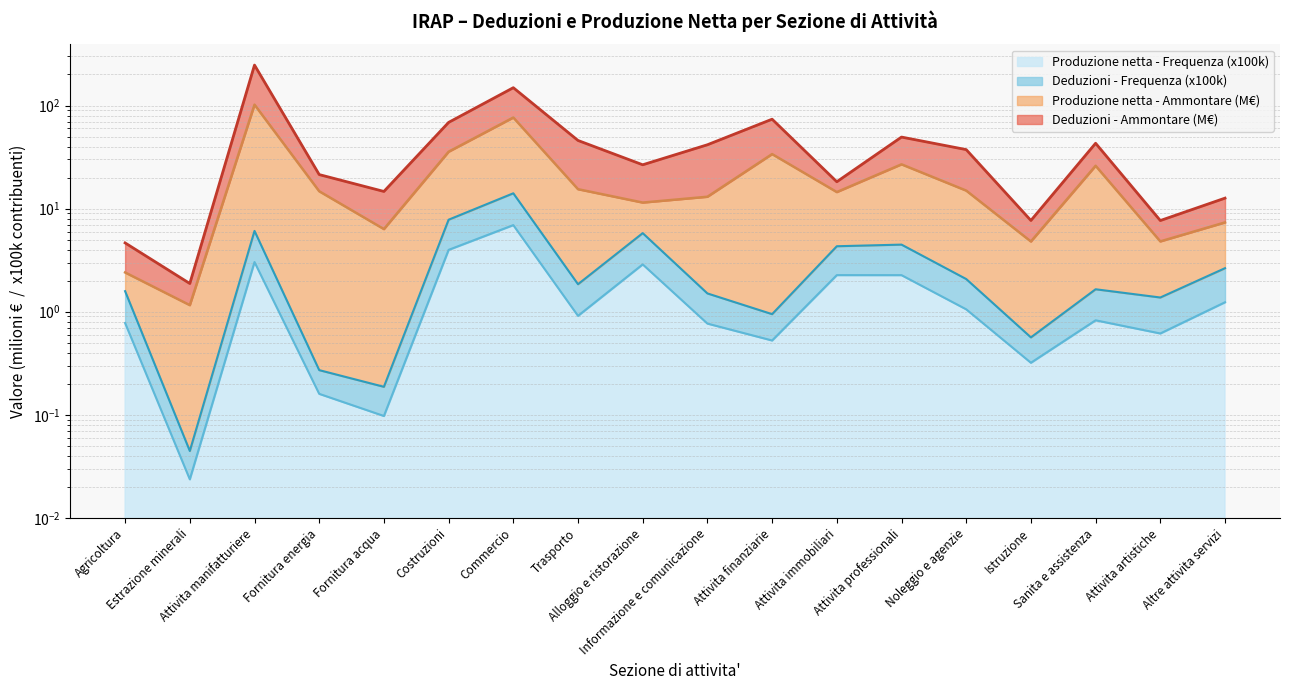

At which label does Totale deduzioni - Ammontare first exceed 37?

Attivita manifatturiere